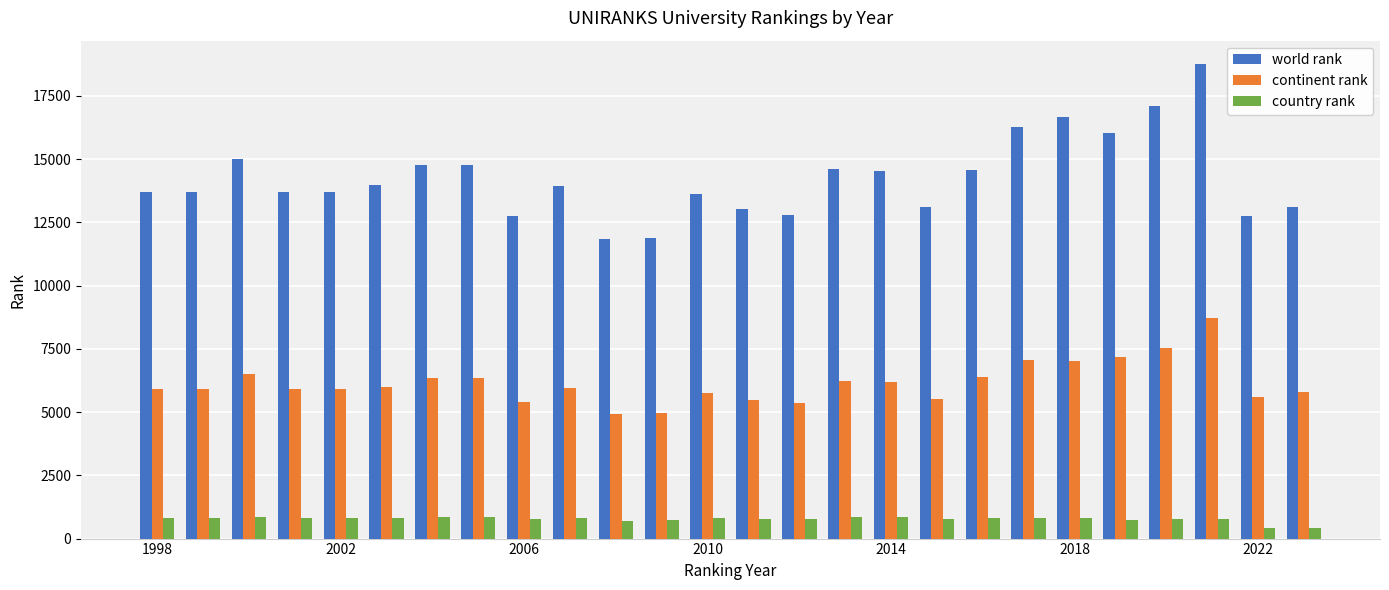

What is the smallest value displayed?

399